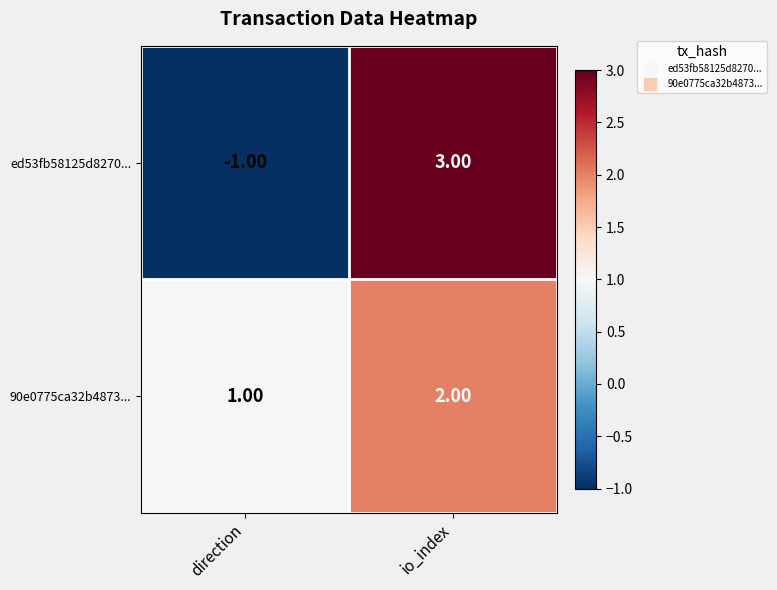

What is the total value across all series at io_index?

5